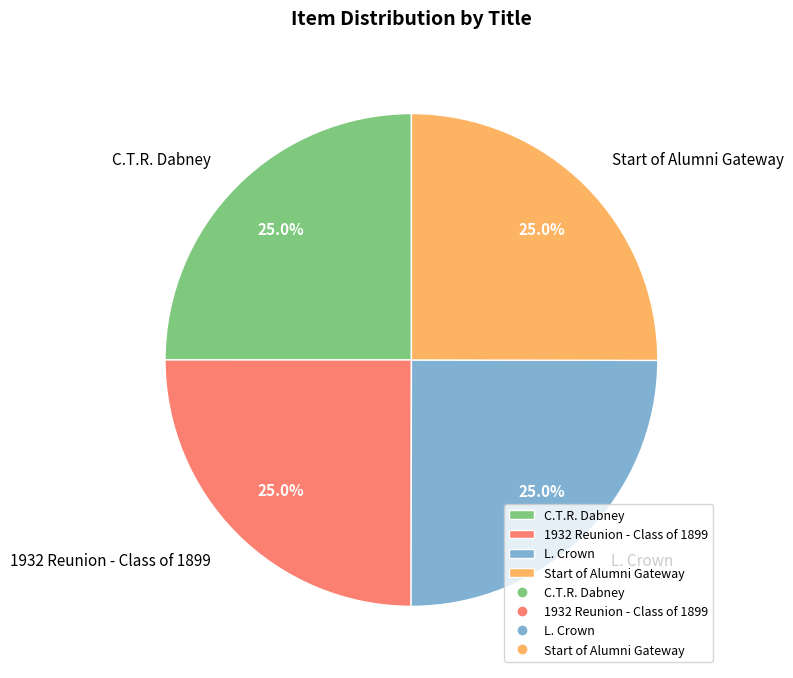

Combined, what portion of the pie is 1932 Reunion - Class of 1899 and Start of Alumni Gateway?

50.0%